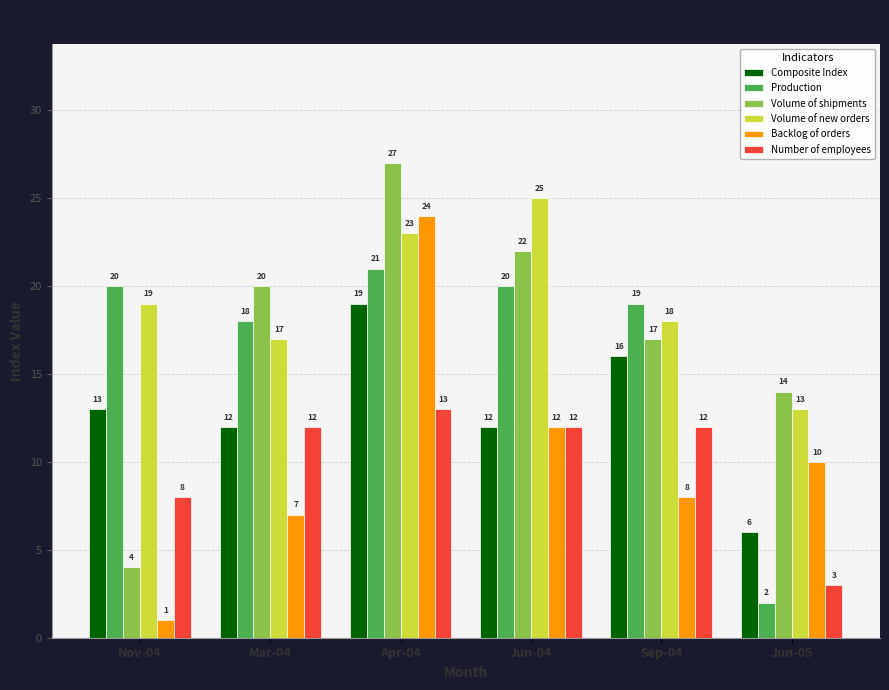

What is the sum of the Composite Index values at Mar-04 and Jun-04?

24